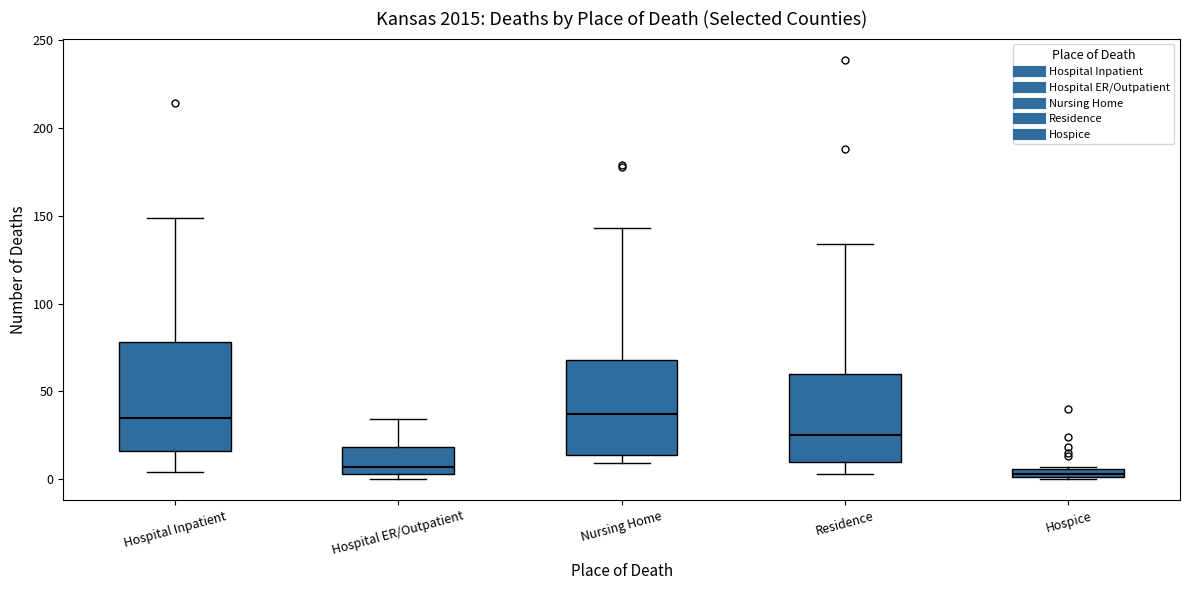

Which box is the tallest, from its lower edge to its upper edge?

Hospital Inpatient